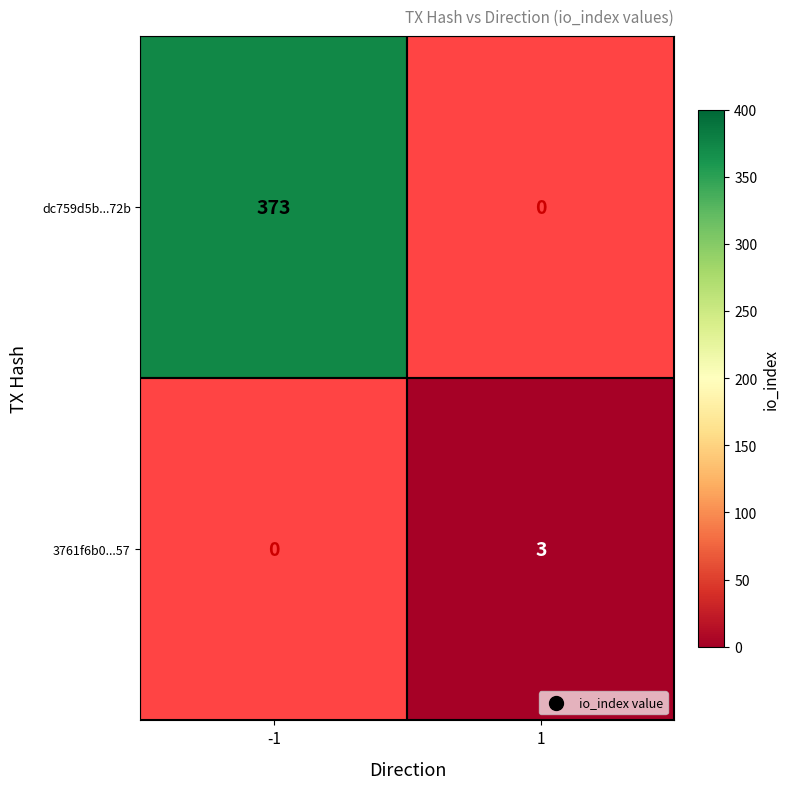

How many categories are shown in the chart?

2